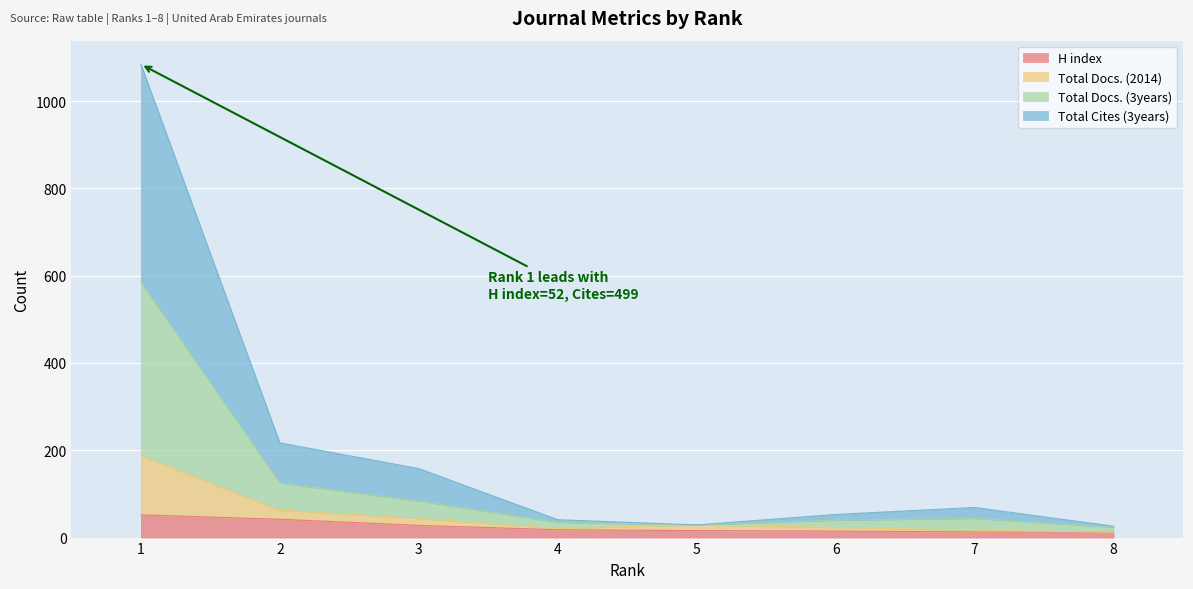

True or false: Total Docs. (3years) has a value of 20 at 7.

False